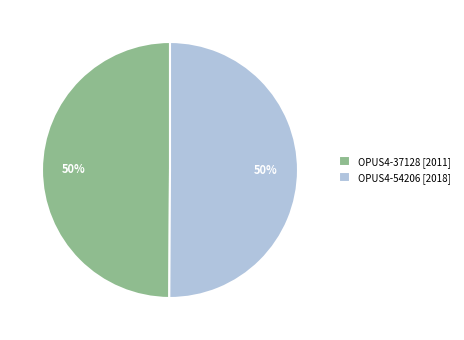

To the nearest percent, what percentage of the pie is OPUS4-37128 [2011]?

50%